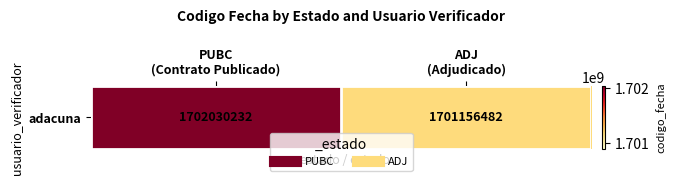

Rank the categories by value from lowest to highest.

ADJ
(Adjudicado), PUBC
(Contrato Publicado)